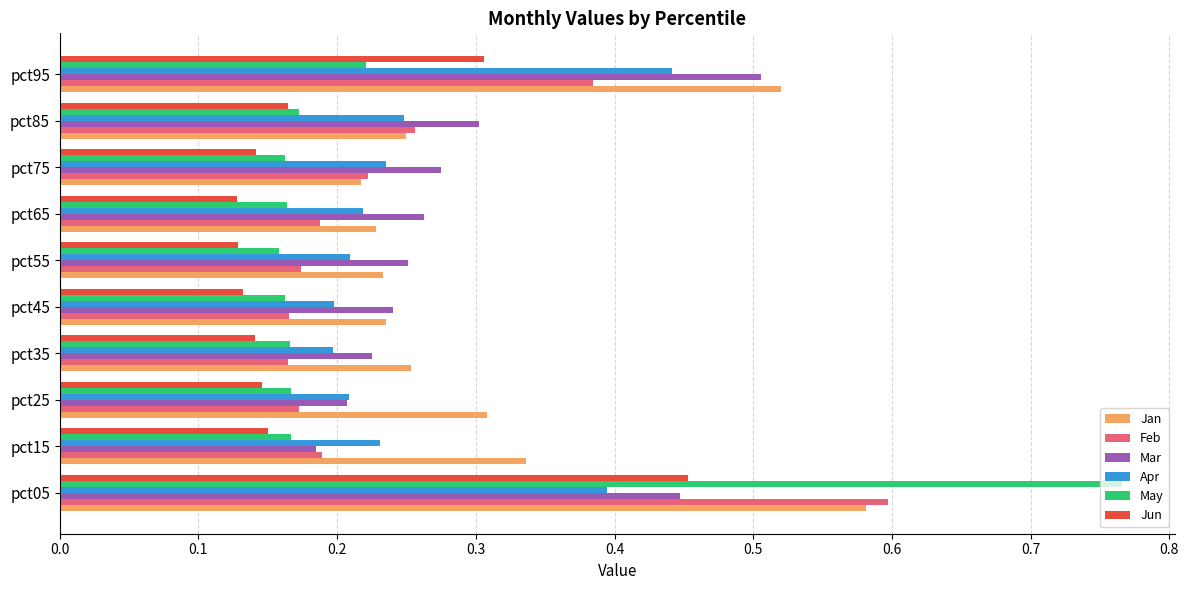

The Apr series shows 0.7 at pct05. True or false?

False